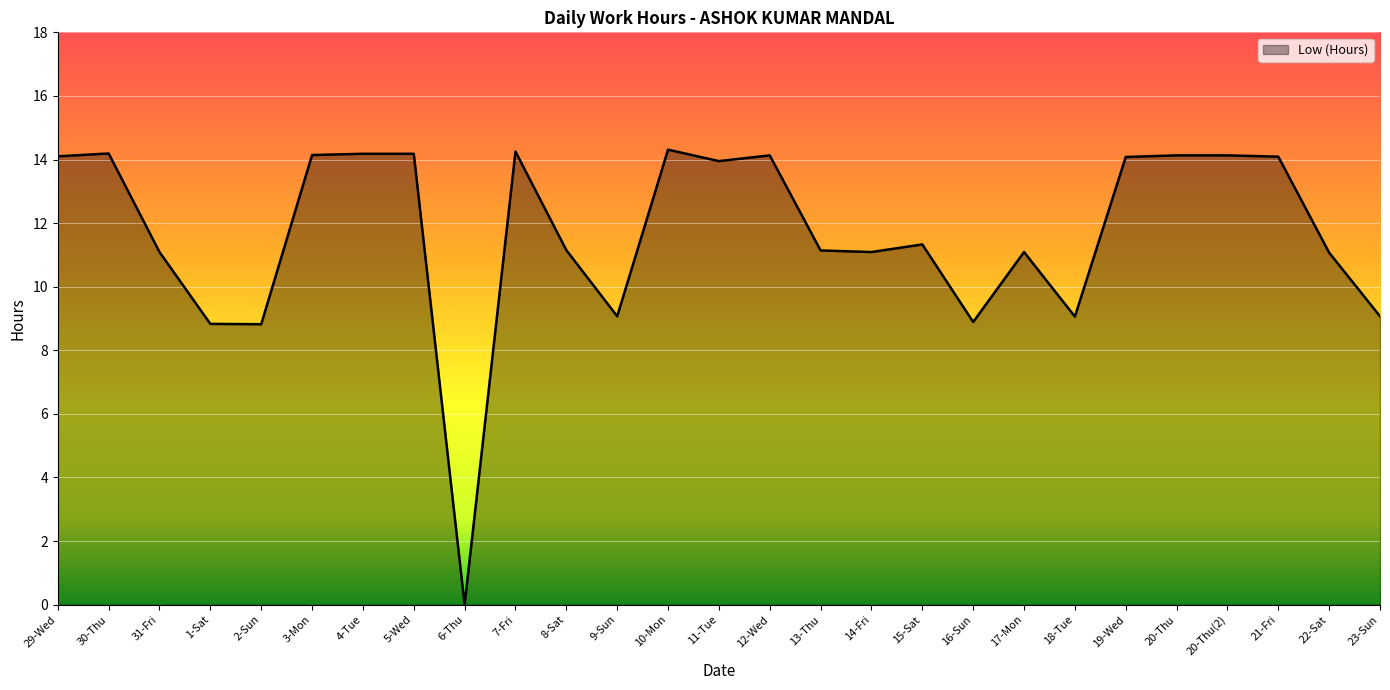

What position from the right is 20-Thu(2)?

4